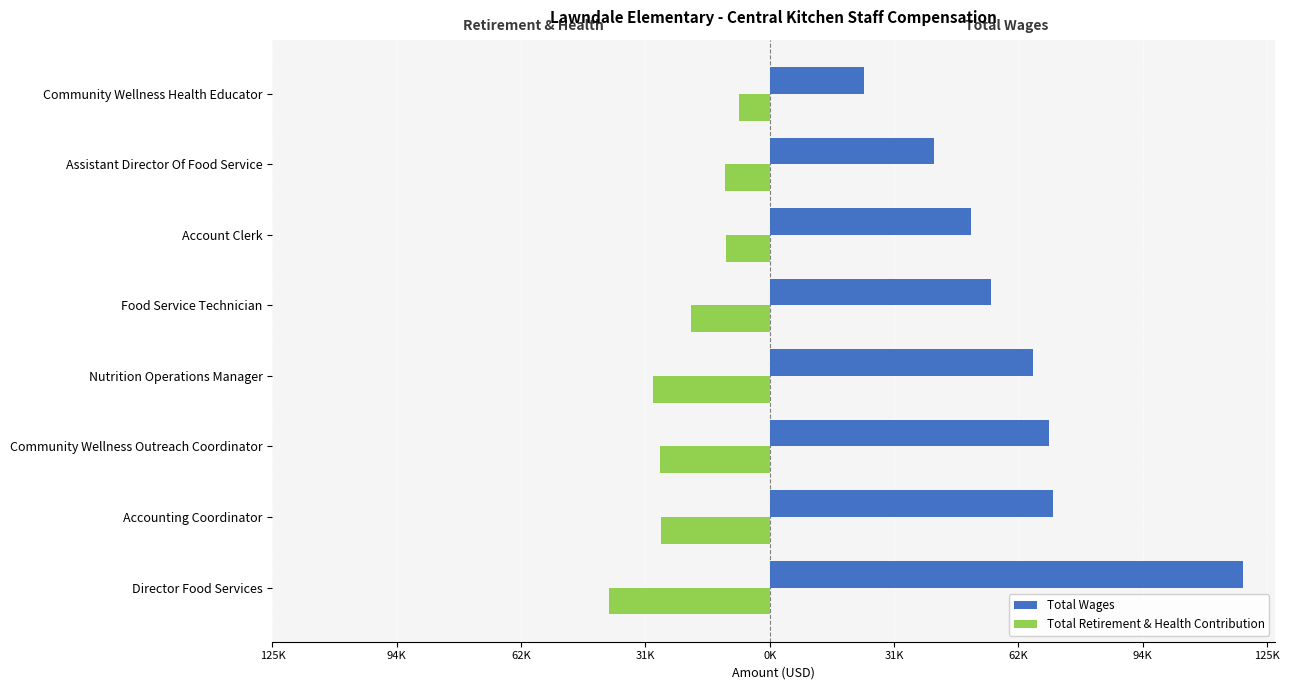

Rank the series by their average value, from lowest to highest.

Total Retirement & Health Contribution, Total Wages